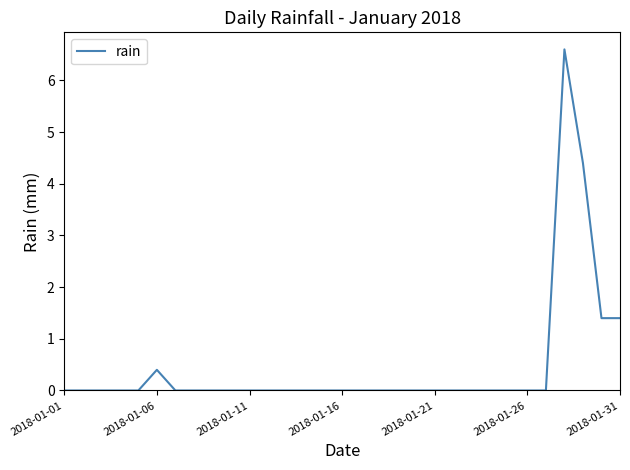

What is the greatest value displayed?

6.6